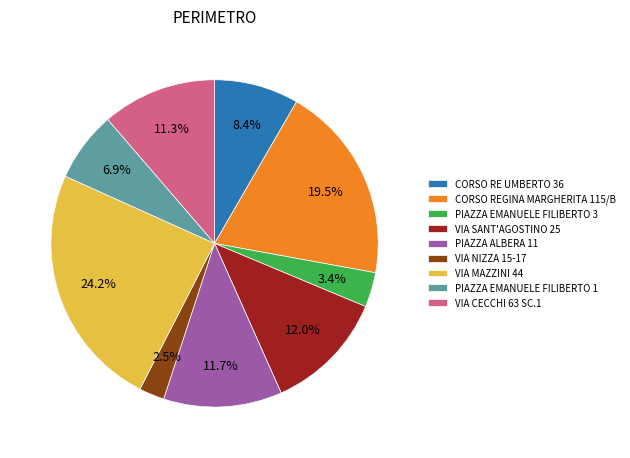

Does any single category account for the majority?

No